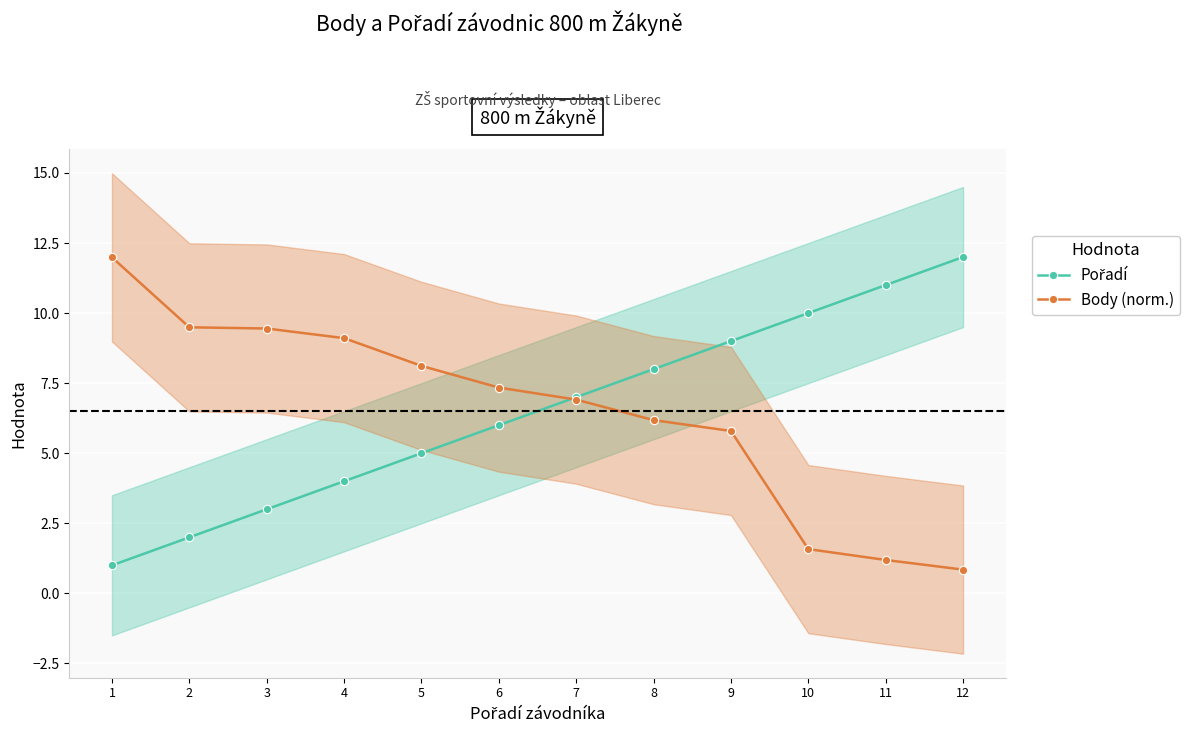

What is the difference between the maximum and minimum values in the Body (norm.) series?

11.1